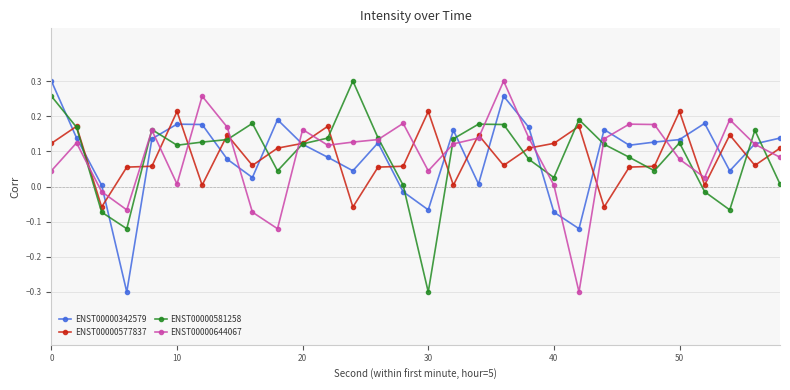

True or false: ENST00000577837 has more than 1 interior local peaks.

True